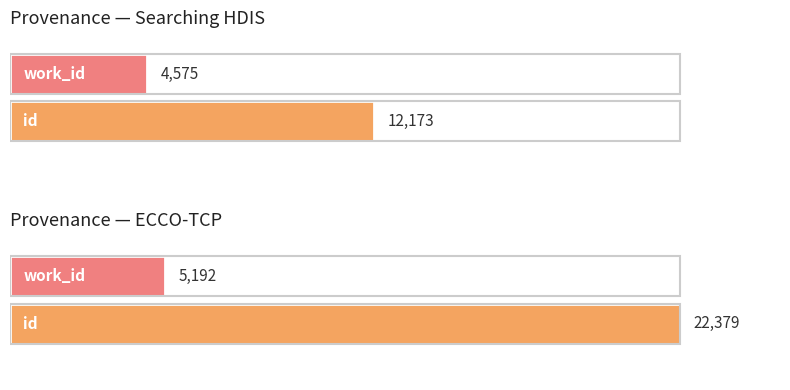

Which series has the widest spread of values?

id